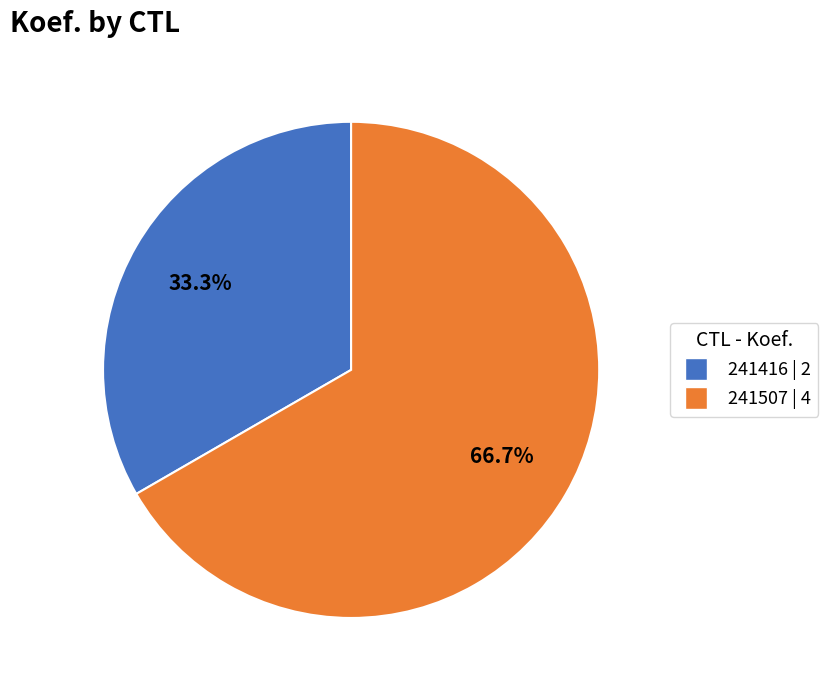

How many segments does this pie chart have?

2